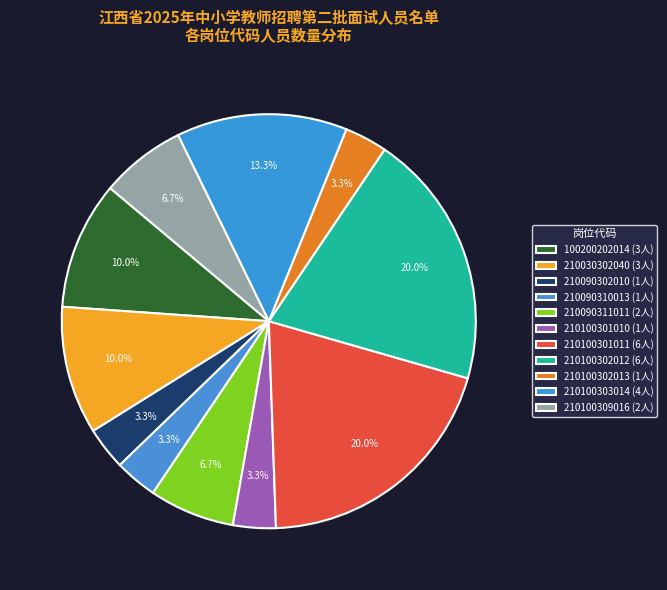

Which category has the biggest portion of the pie?

210100301011